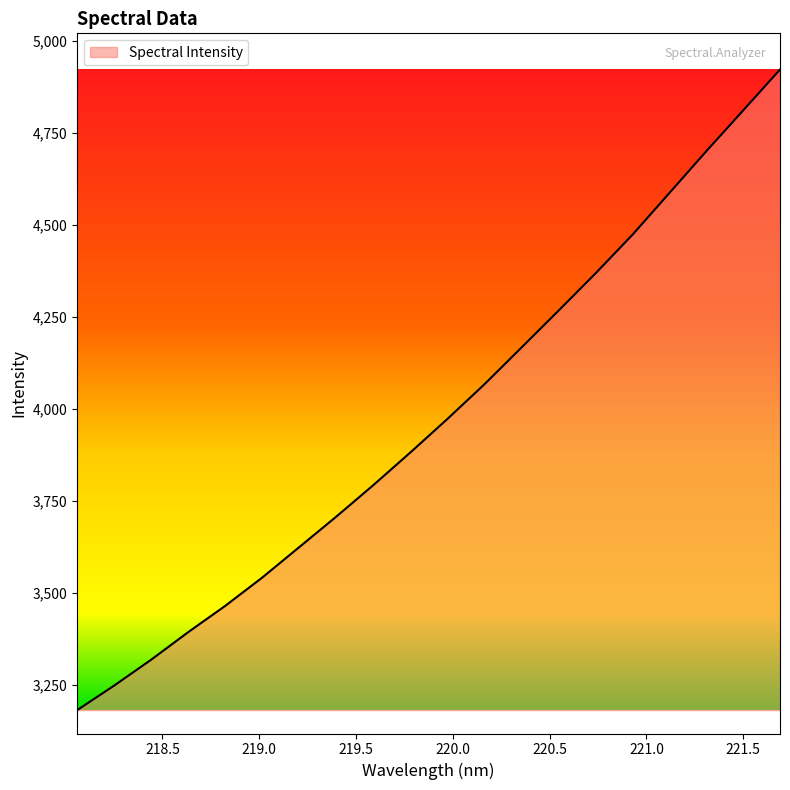

What is the maximum value shown in the chart?

4922.6